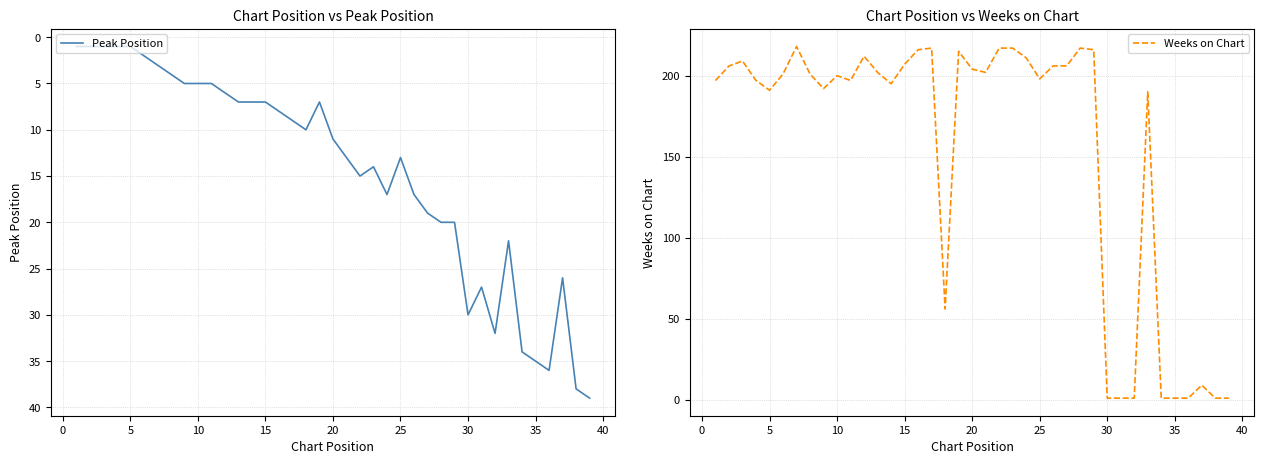

How many data points in Weeks on Chart are less than 201?

19